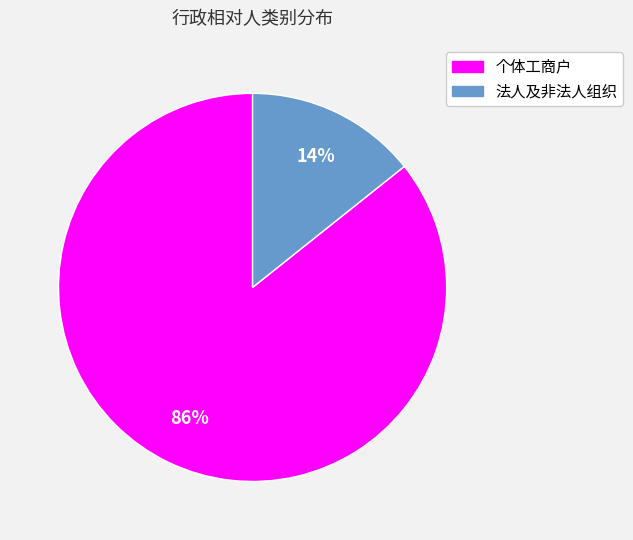

Do 个体工商户 and 法人及非法人组织 together represent more than half of the pie?

Yes